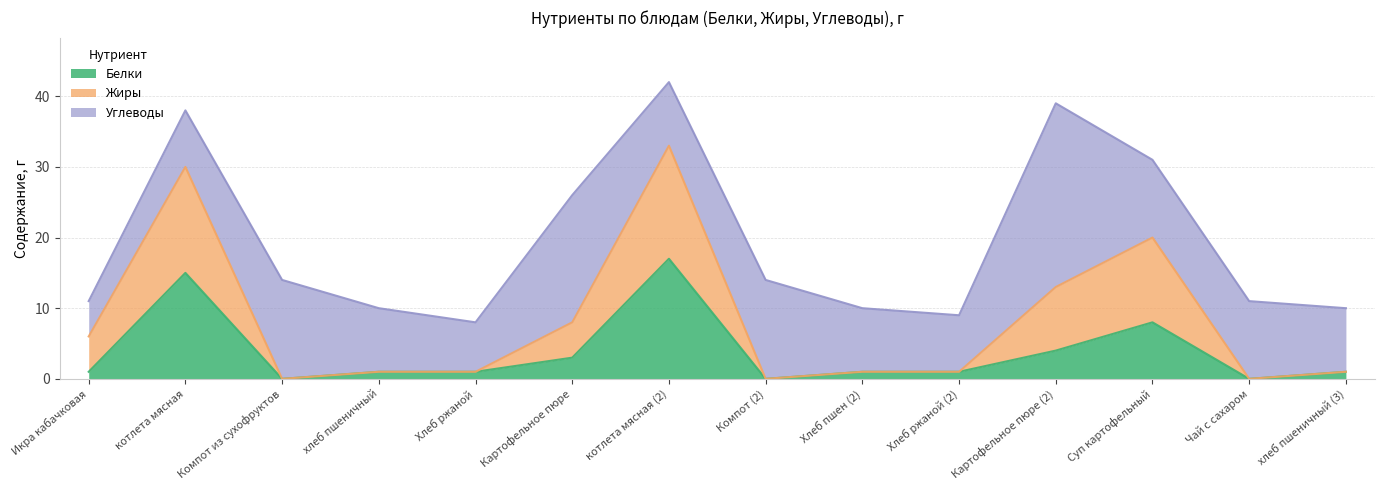

Where is the first local minimum for Жиры?

Компот из сухофруктов